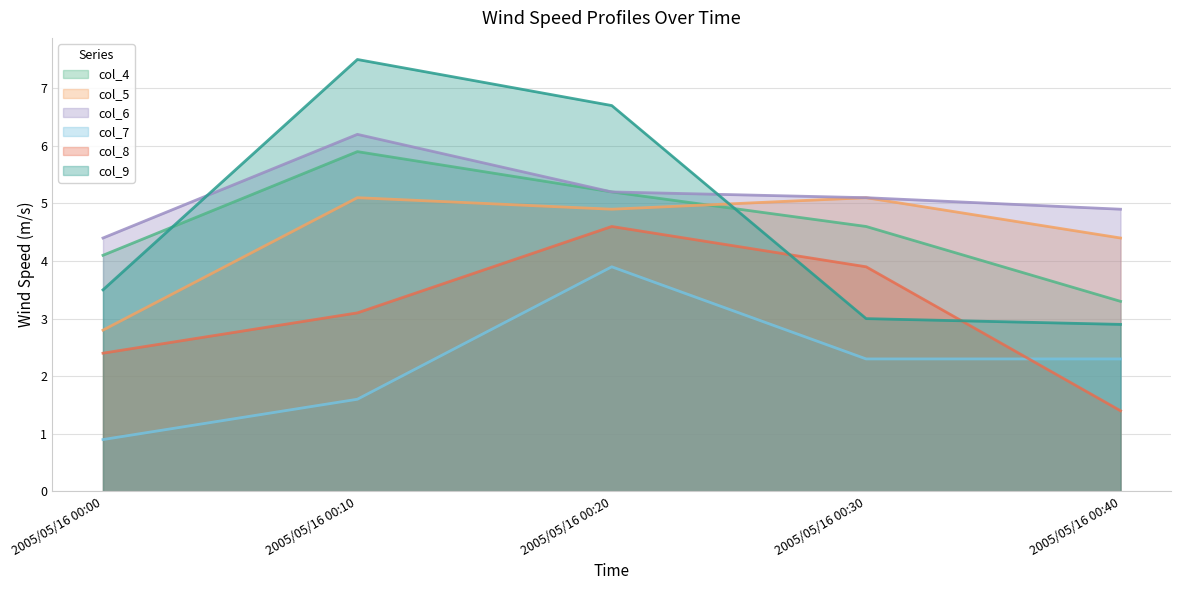

True or false: col_4 has a value of 1.3 at 2005/05/16 00:40.

False